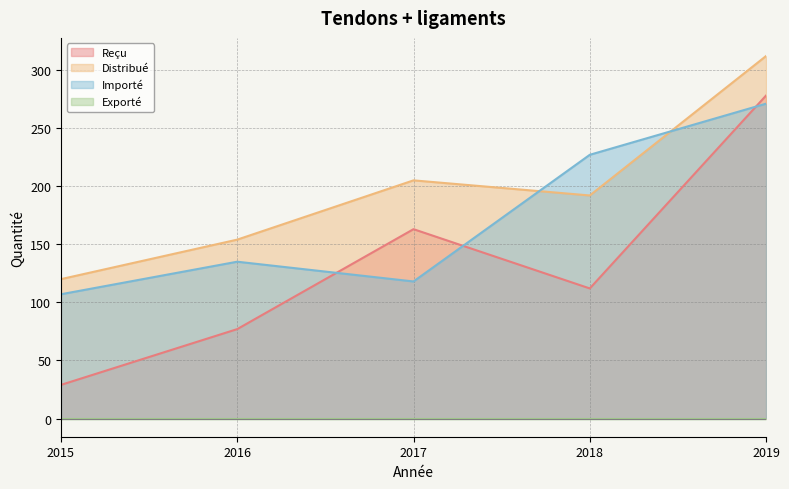

Rank the categories by Distribué value from lowest to highest.

2015, 2016, 2018, 2017, 2019